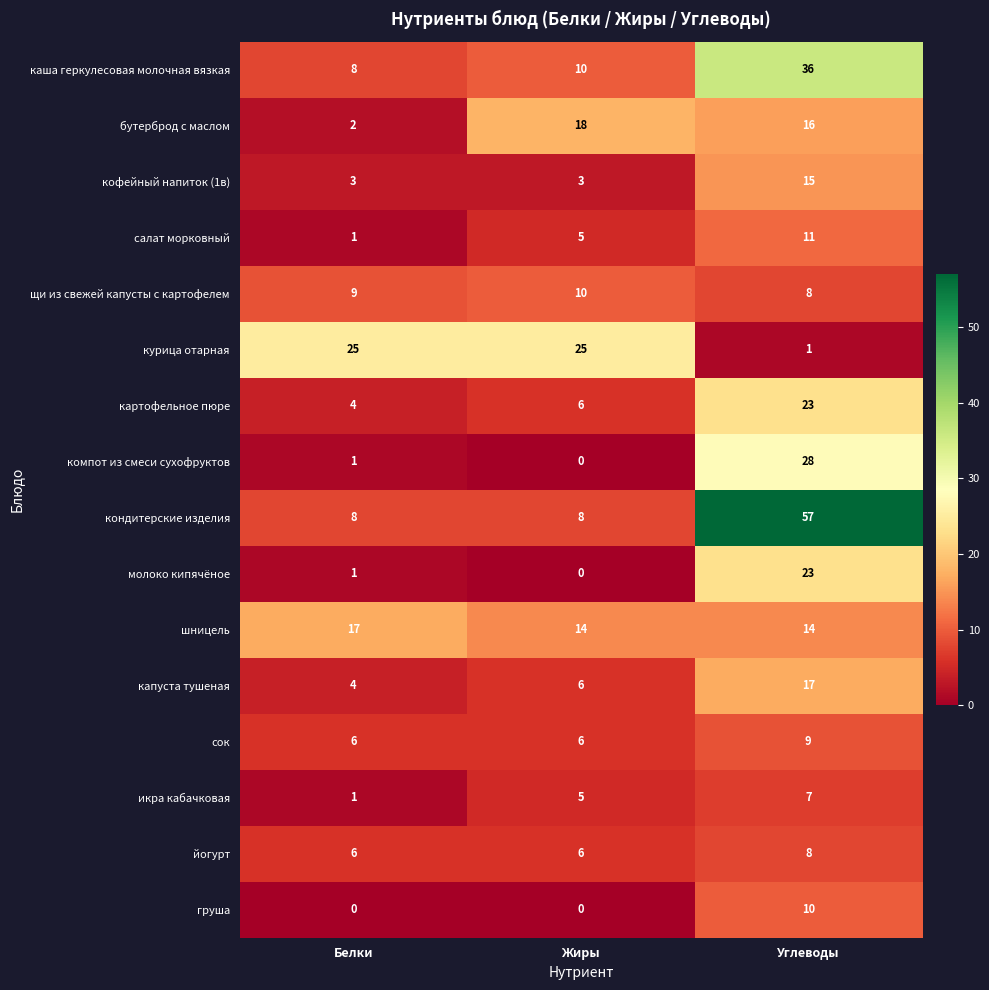

The картофельное пюре series shows 6 at Жиры. True or false?

True